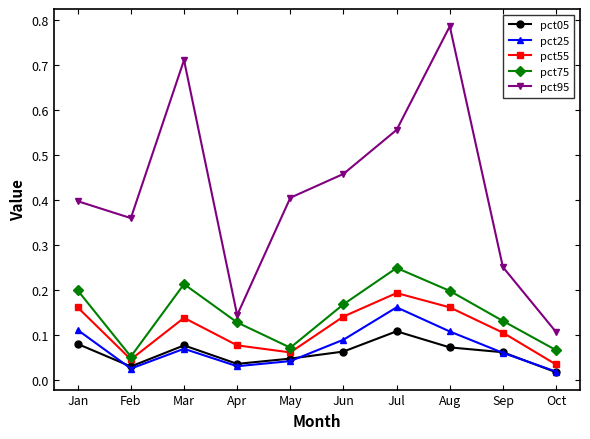

What is the total value across all series at Mar?

1.2